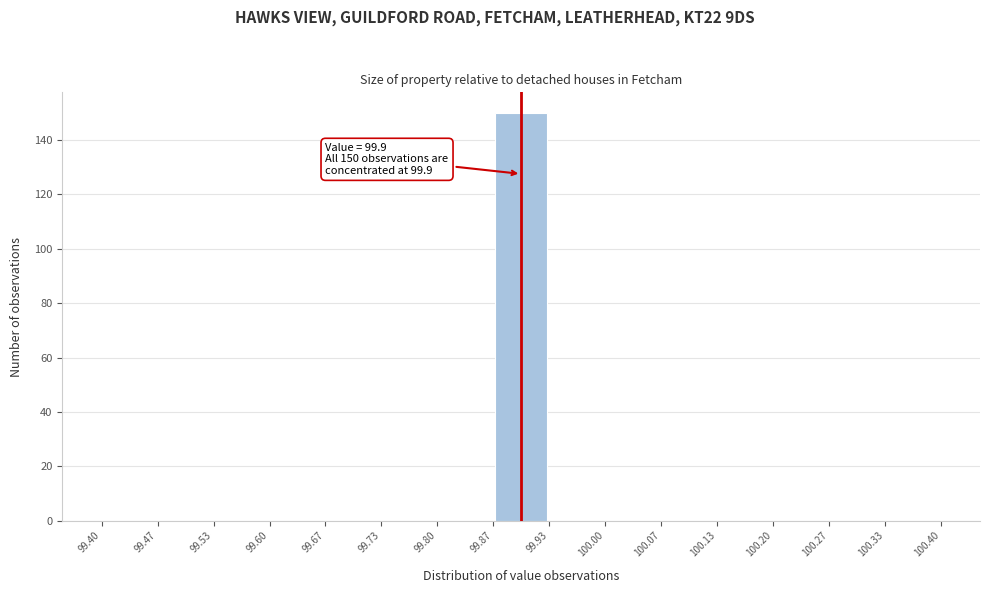

Which range on the x-axis has the tallest bar?

99.87 to 99.93